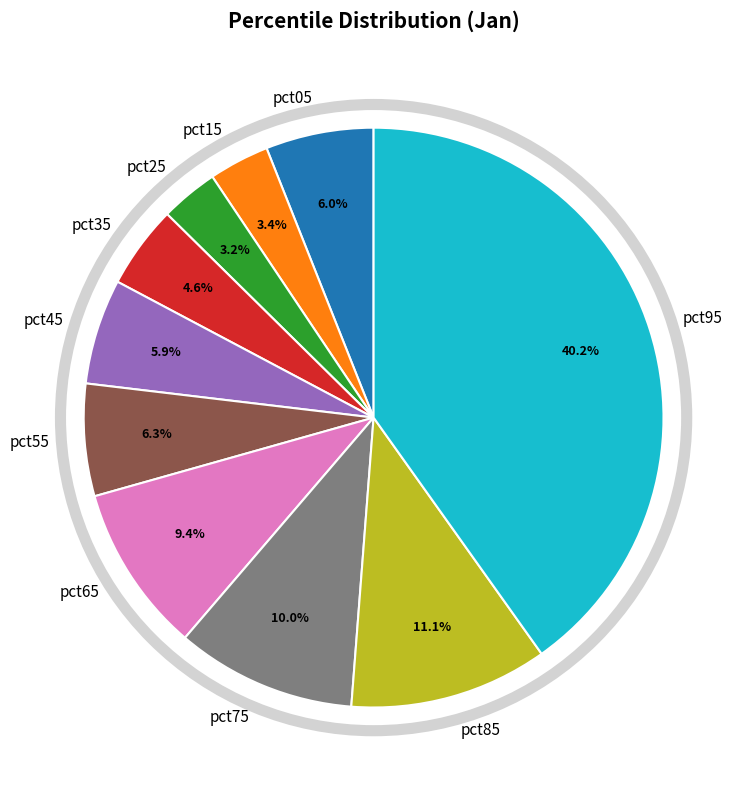

To the nearest percent, what portion does pct45 represent?

6%